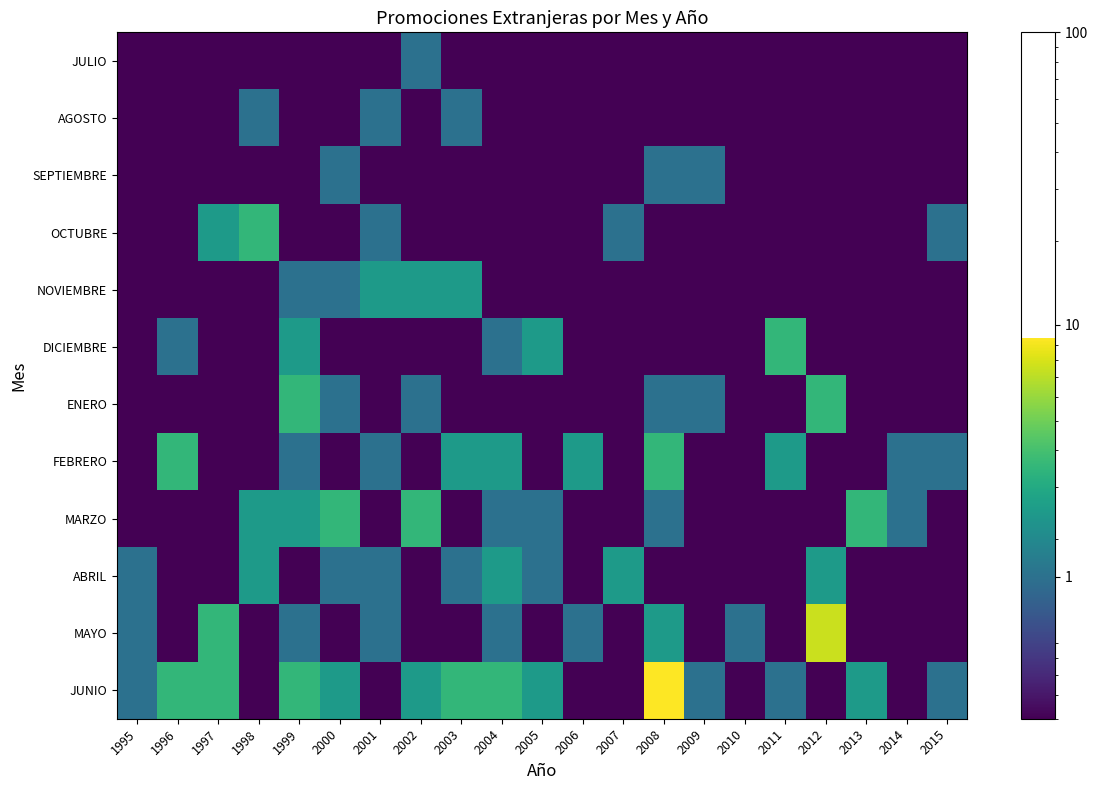

Between 1998 and 2015, which series saw the biggest shift?

OCTUBRE